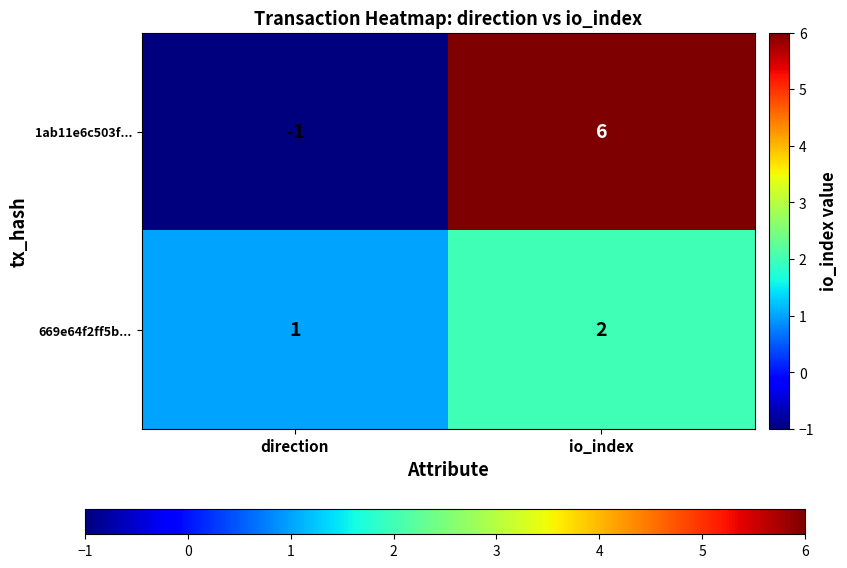

Is it true that 1ab11e6c503f... equals -1 at direction?

True